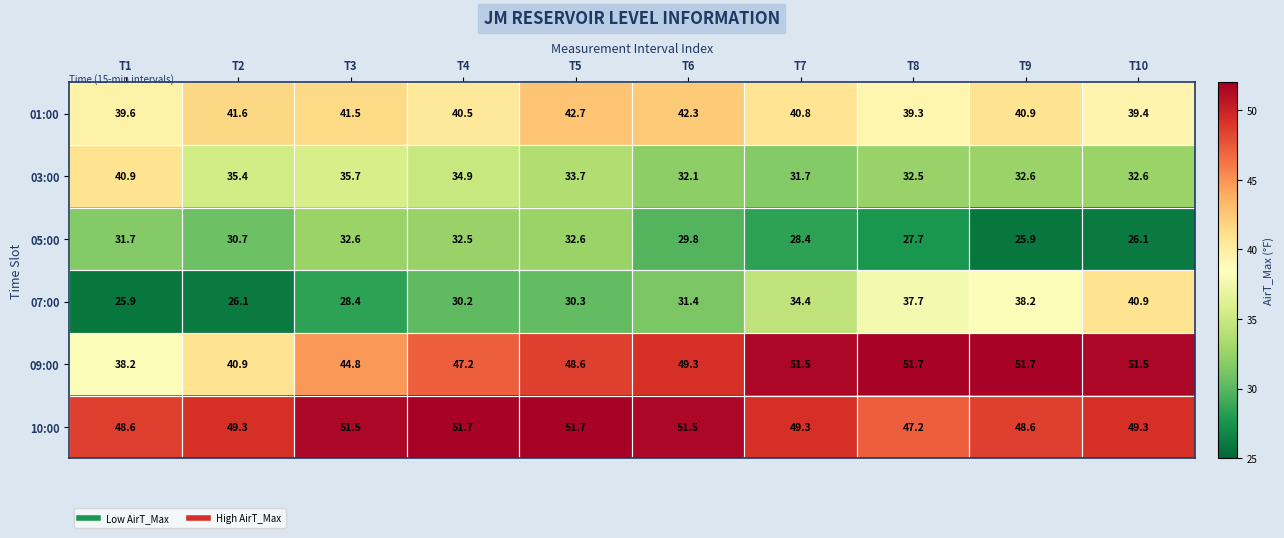

At which label does 03:00 first exceed 33?

T1